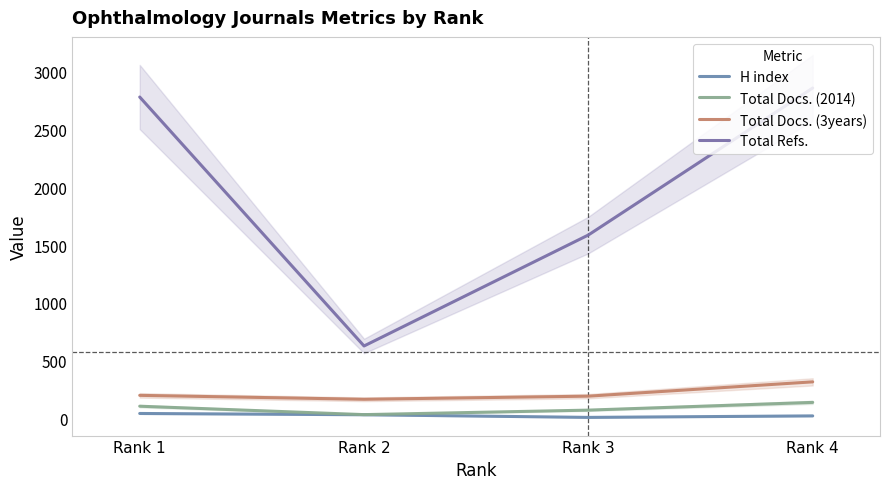

True or false: Total Docs. (2014) and Total Docs. (3years) cross at least once.

False